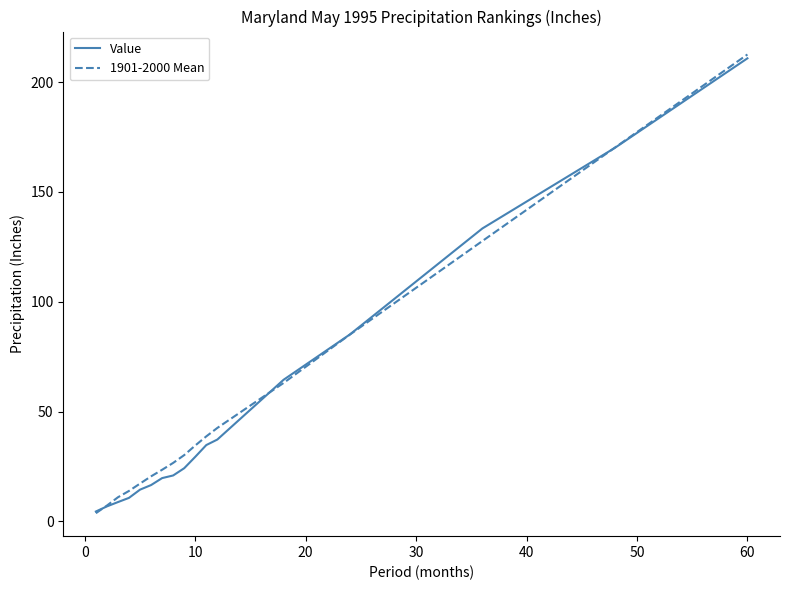

Does the chart display data point markers on the line(s)?

No